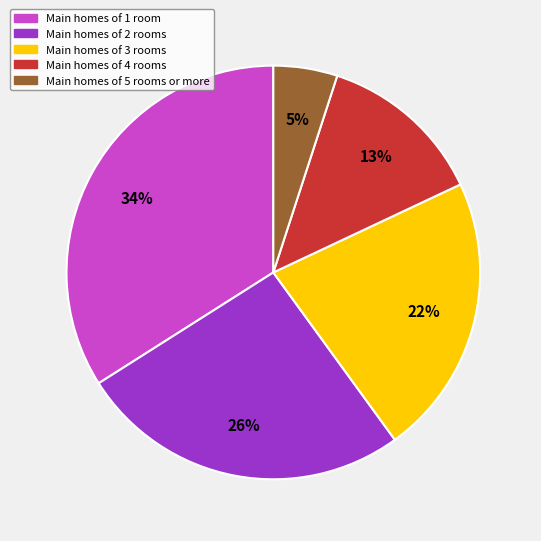

What is the smallest slice in the pie chart?

Main homes of 5 rooms or more